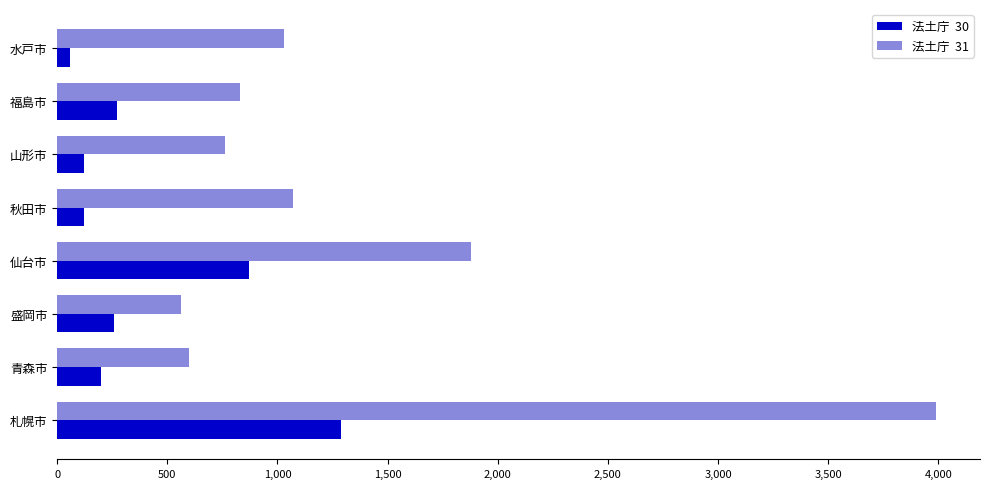

What is the greatest value displayed?

3990